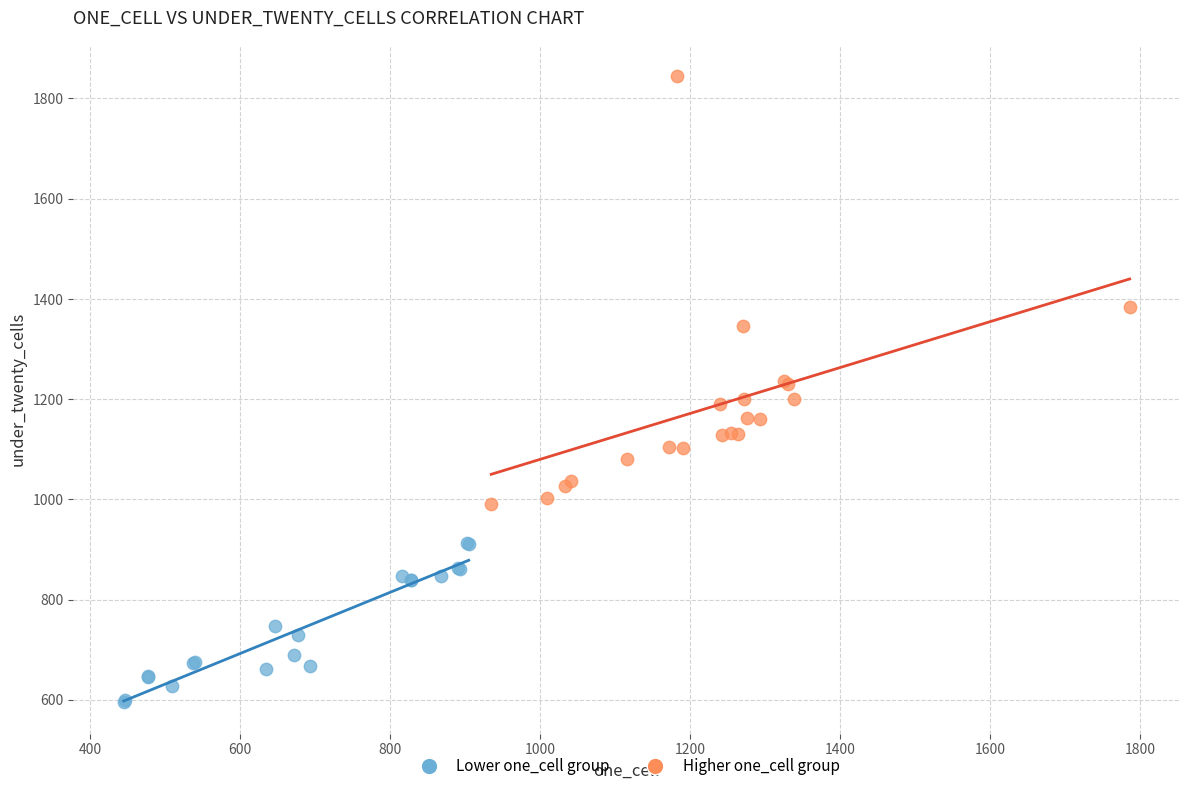

Which series has the largest Y range (max minus min)?

Higher one_cell group